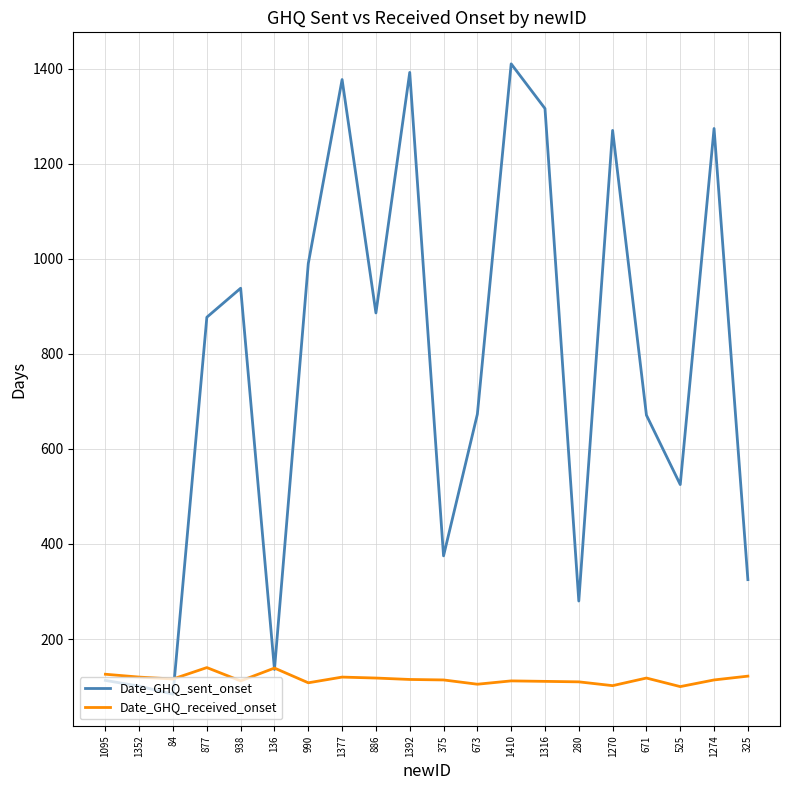

List the series in order of their peak value, highest first.

Date_GHQ_sent_onset, Date_GHQ_received_onset